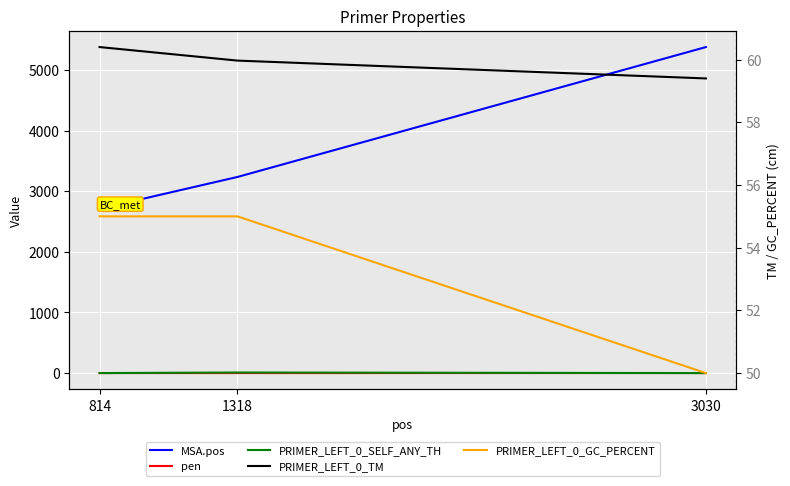

Does the chart display data point markers on the line(s)?

No